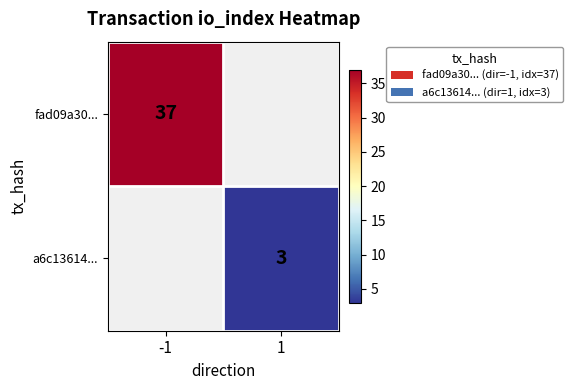

The value of fad09a30... at -1 is 10. True or false?

False